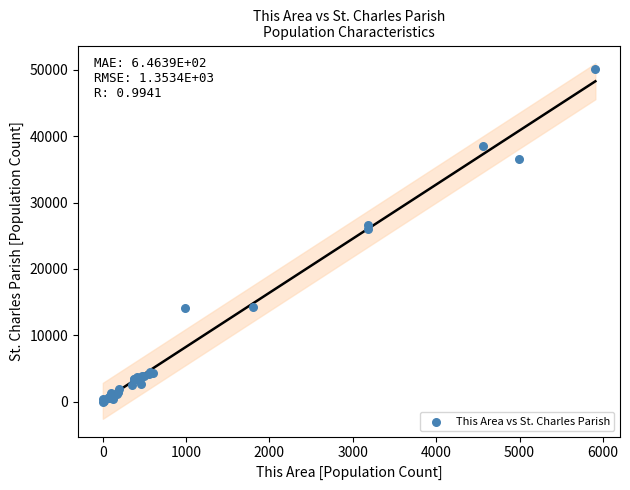

What Y value in the scatter plot is closest to 25076?

26085